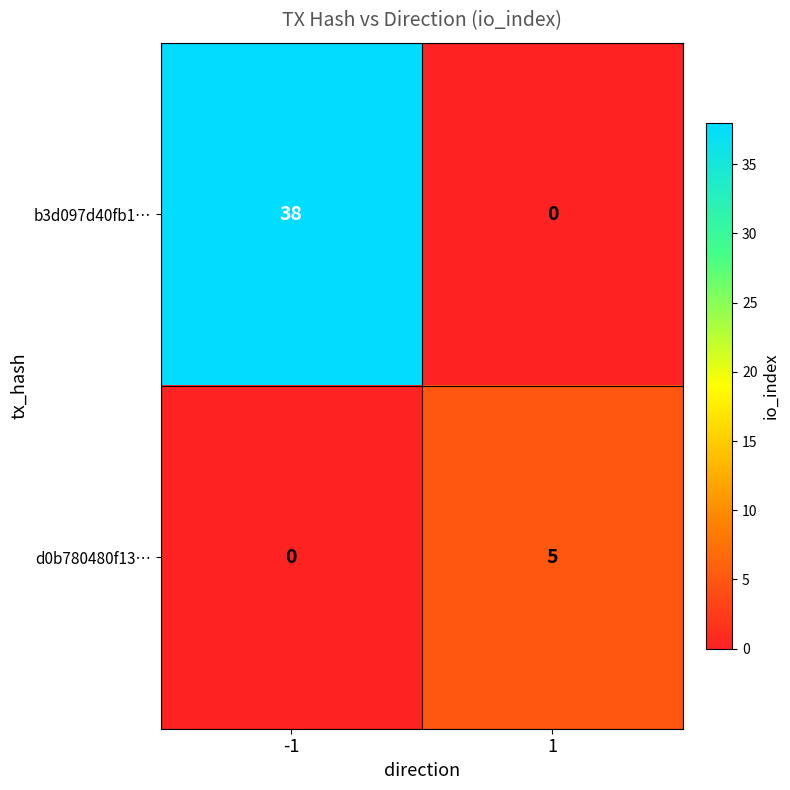

Reading left to right, what are all the values shown in this chart?

b3d097d40fb1…: -1=38	1=0
d0b780480f13…: -1=0	1=5